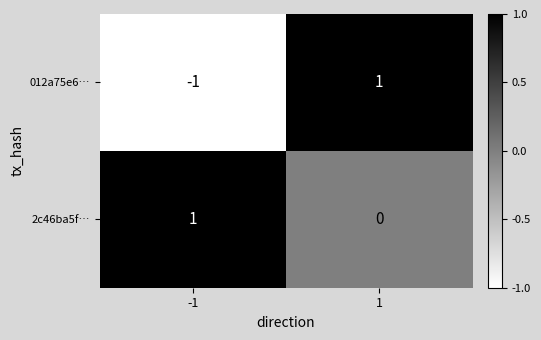

Reading right to left, transcribe all the data shown in this chart.

012a75e6…: 1	-1
2c46ba5f…: 0	1